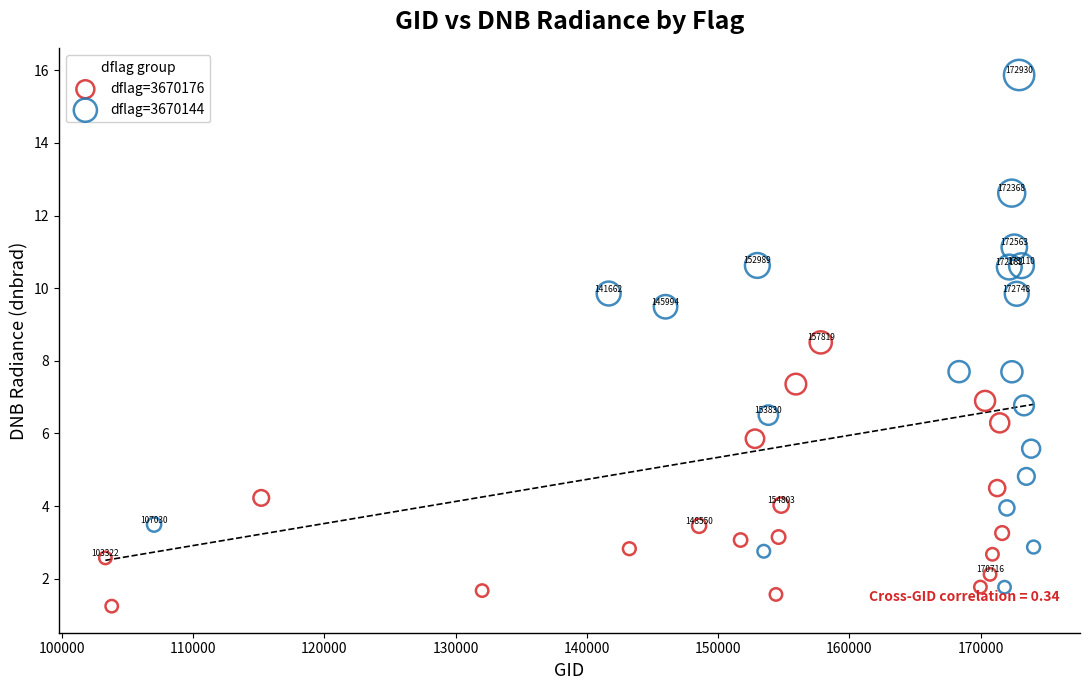

Which series contains the highest Y value?

dflag=3670144